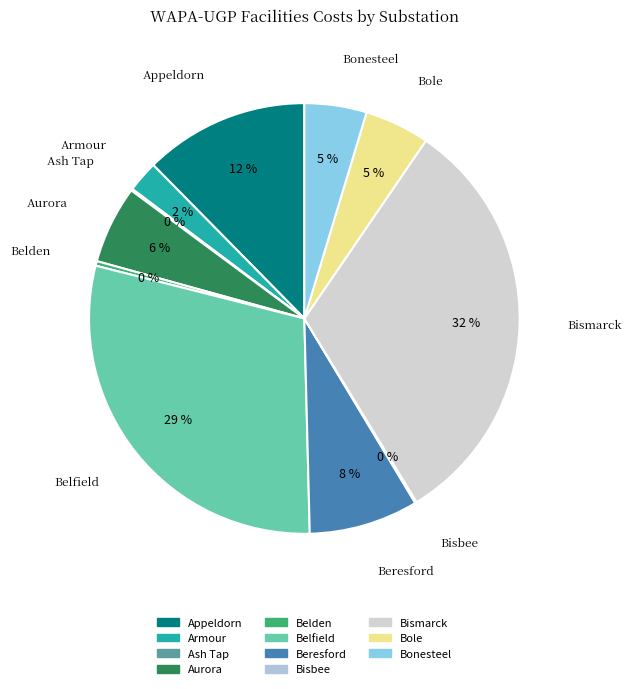

Between Appeldorn and Beresford, which is larger?

Appeldorn